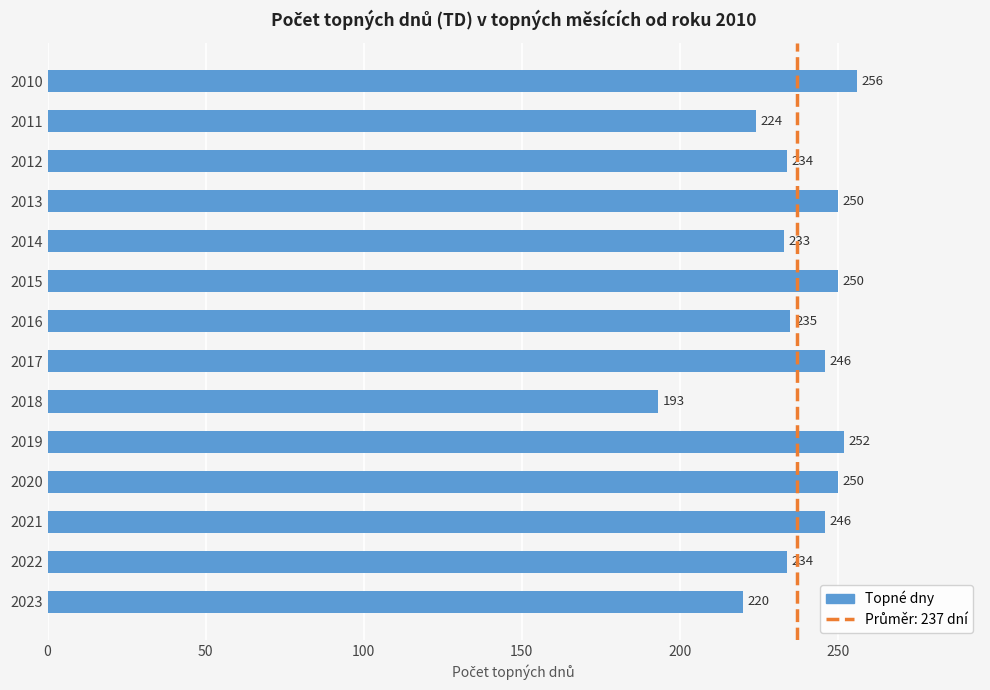

Reading top to bottom, extract all data points from this chart.

2010=256	2011=224	2012=234	2013=250	2014=233	2015=250	2016=235	2017=246	2018=193	2019=252	2020=250	2021=246	2022=234	2023=220